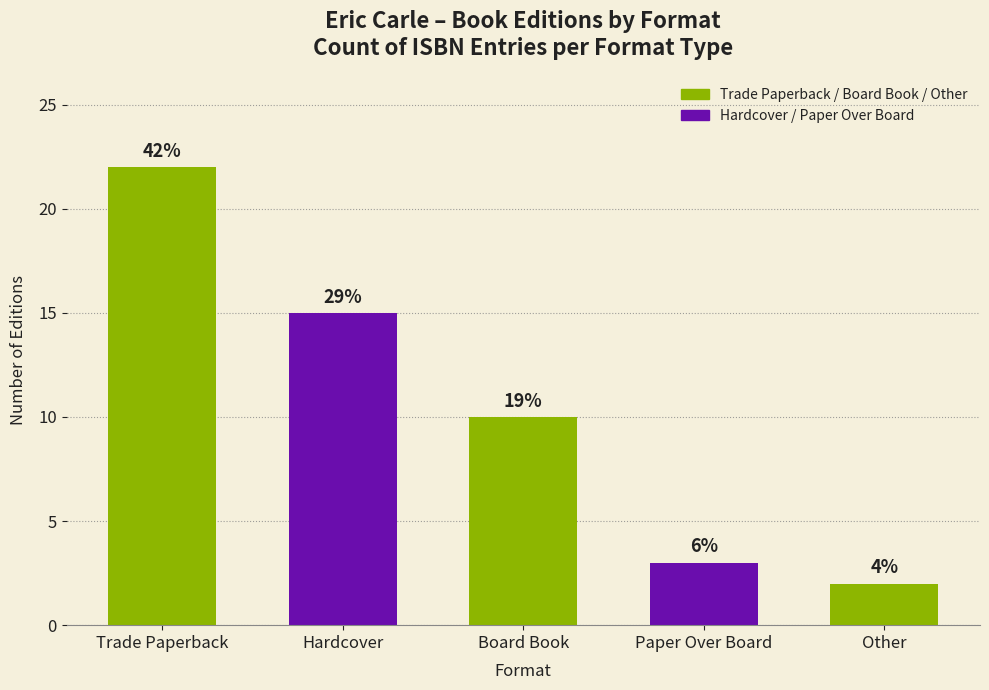

How many bars are there in total?

5